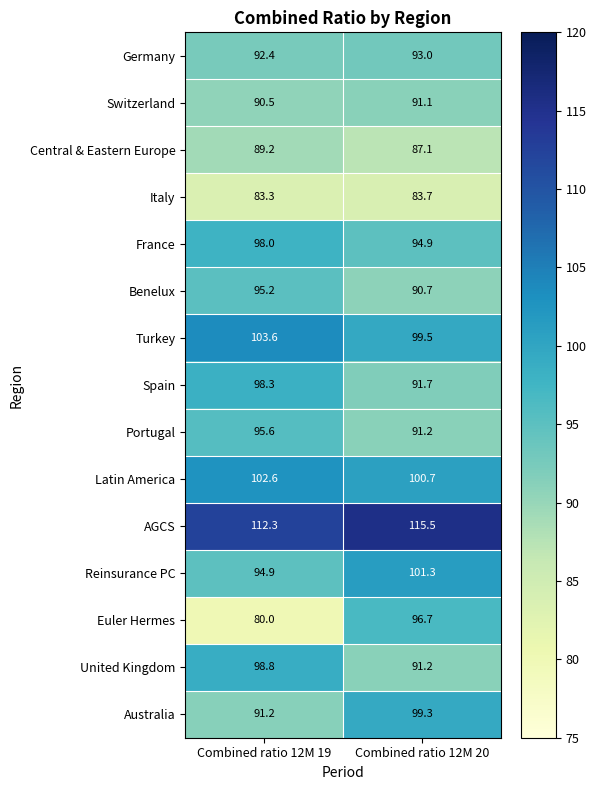

What is the sum of all France values?

192.9